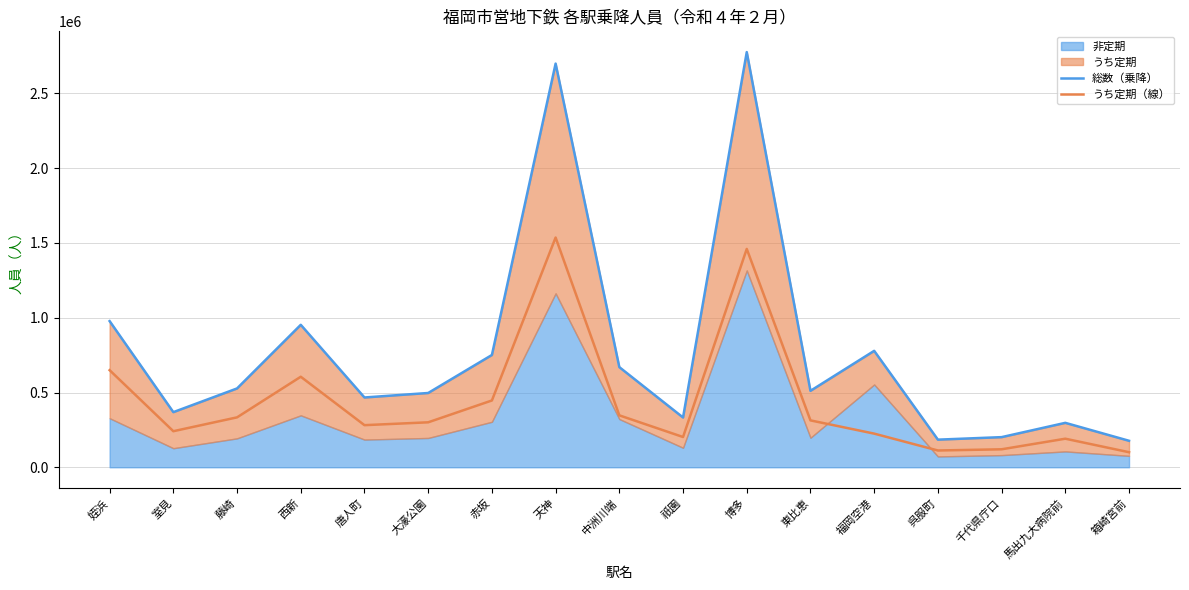

Read the 総数（乗降） value at 西新.

952749